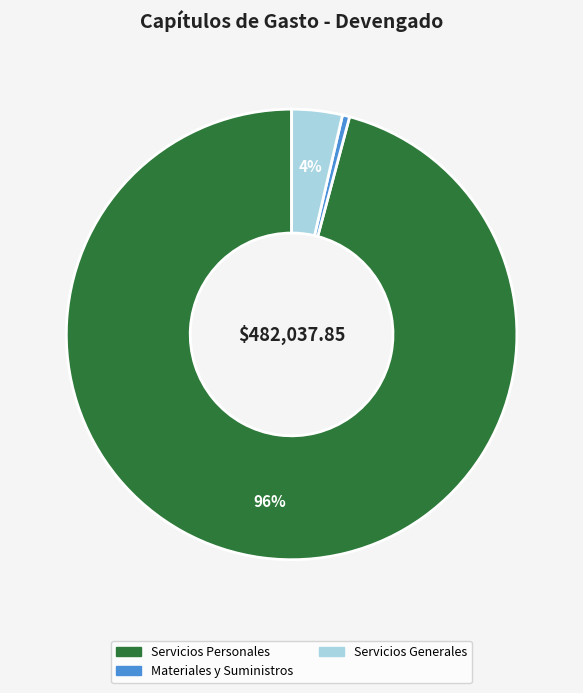

To the nearest percent, what is the average slice percentage?

33%